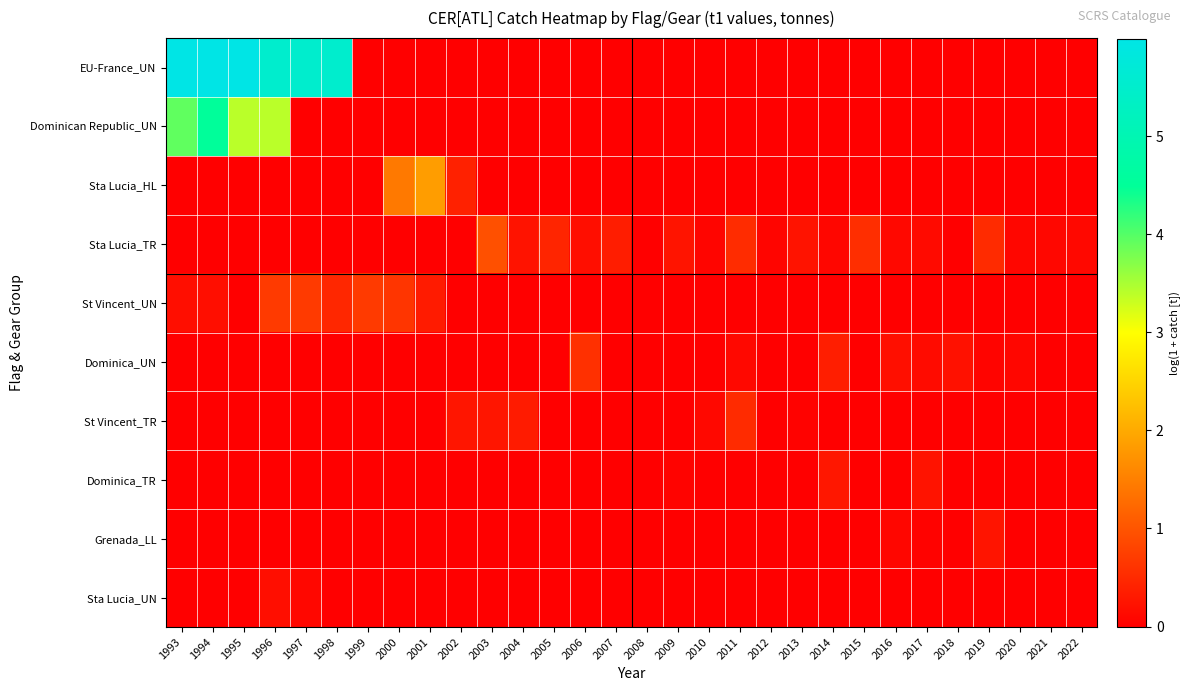

At which category is the sum across all series the highest?

1994